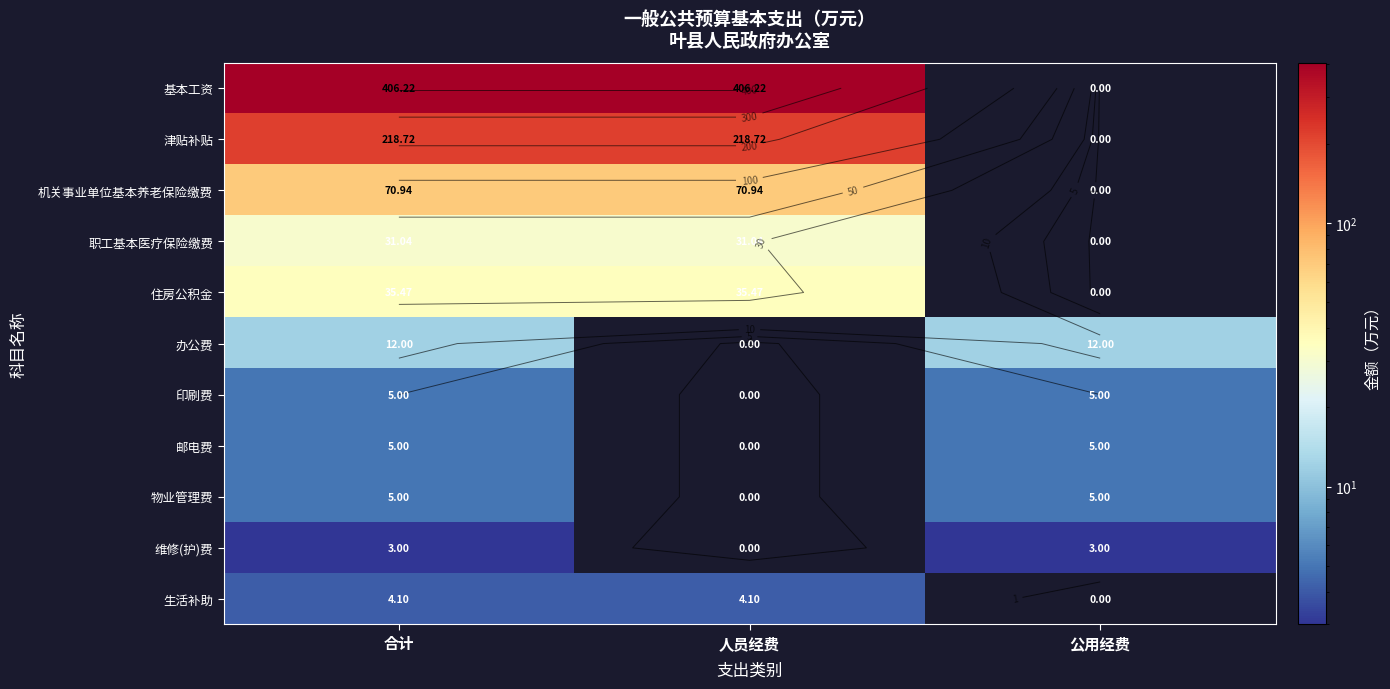

What is the difference between the highest and lowest values at 合计?

403.2